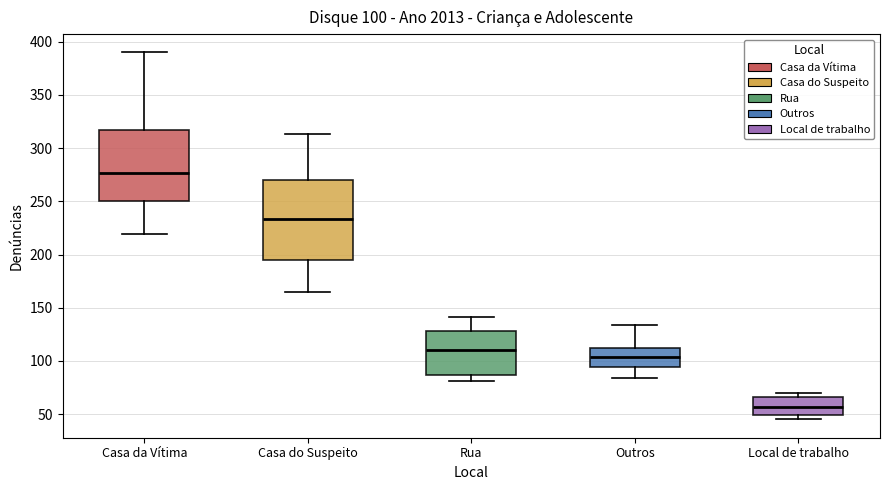

Which box is the tallest, from its lower edge to its upper edge?

Casa do Suspeito